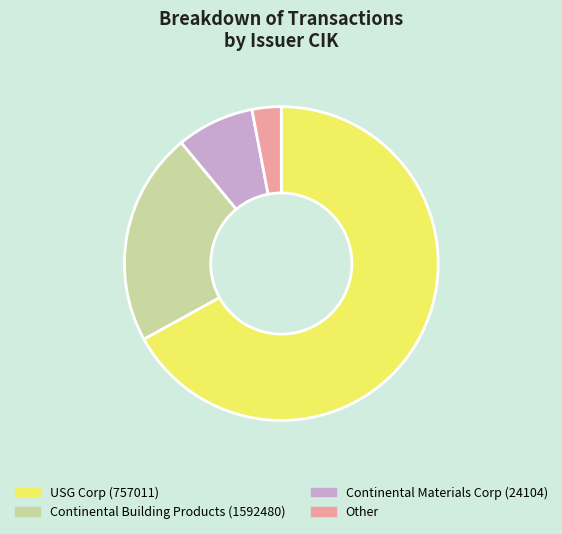

Does any single category account for the majority?

Yes